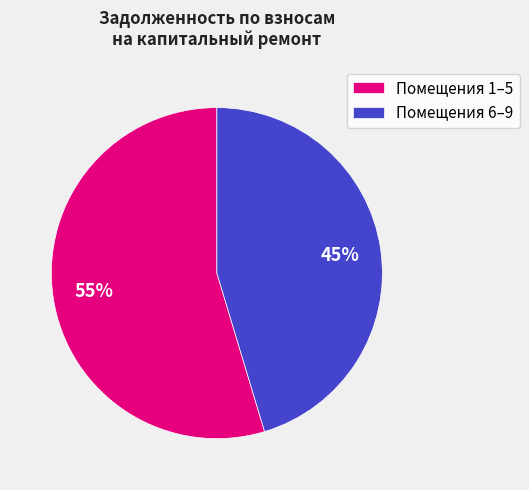

Does Помещения 6–9 represent more than half of the total?

No